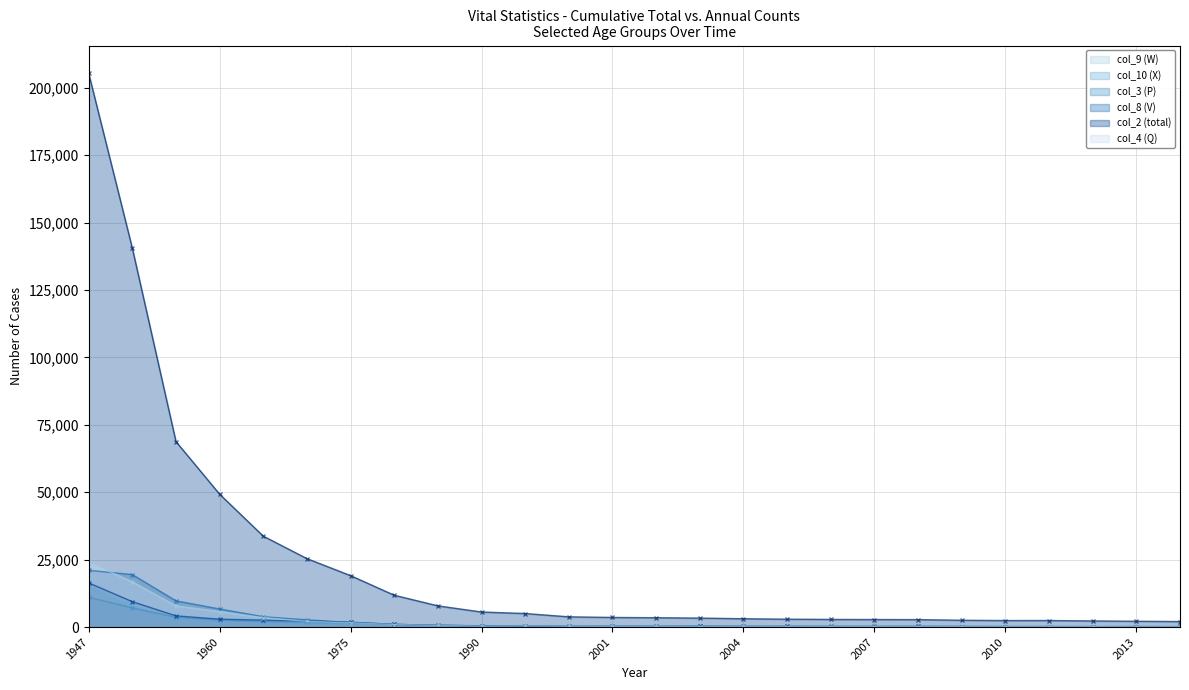

What are all the series names shown in the legend?

col_9 (W), col_10 (X), col_3 (P), col_8 (V), col_2 (total), col_4 (Q)